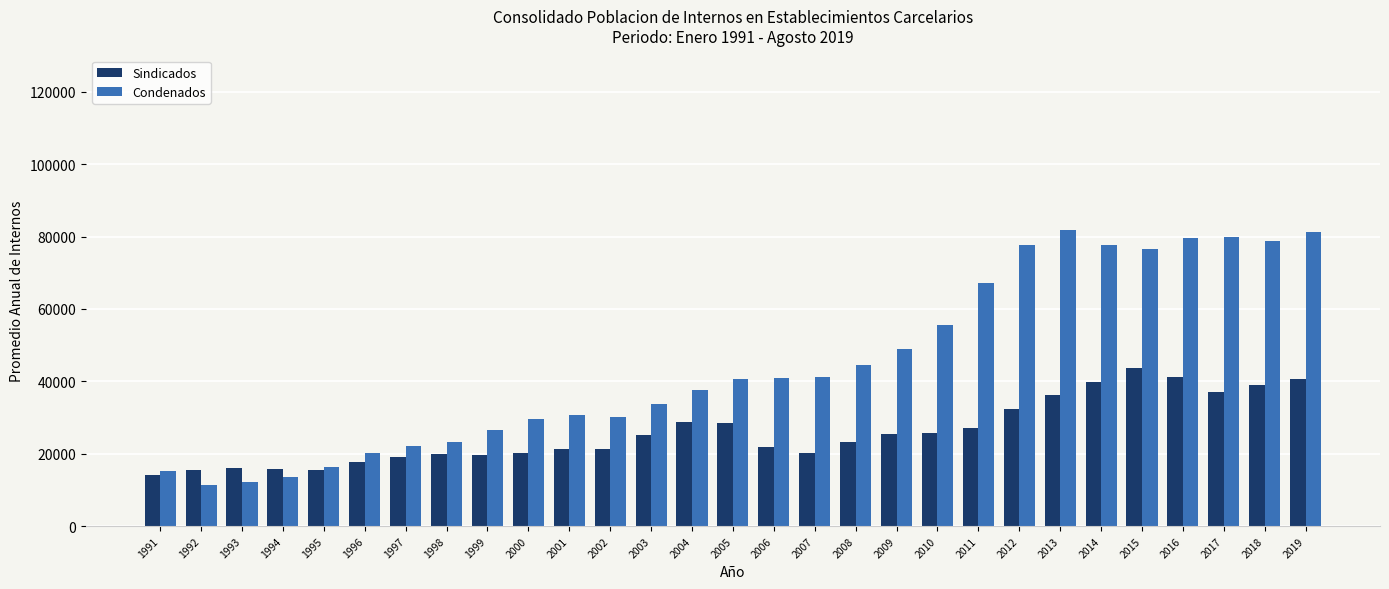

Rank the series by their maximum value, from lowest to highest.

Sindicados, Condenados